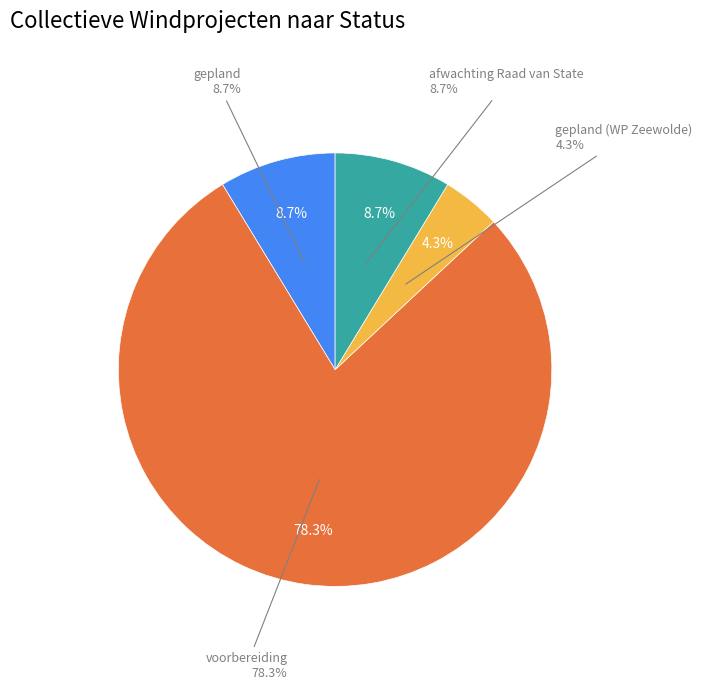

Count the number of slices in the pie.

4